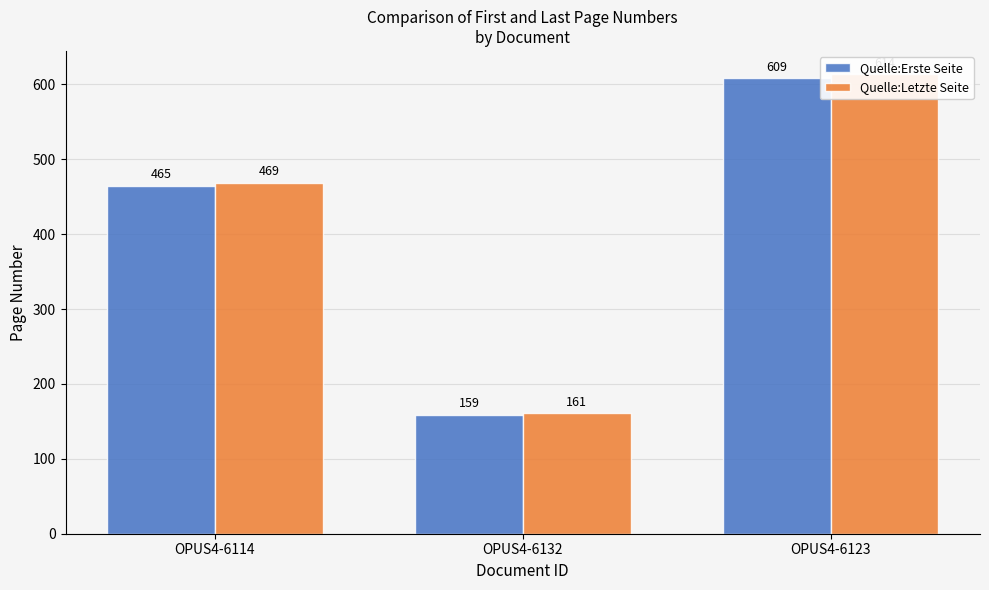

Count the number of categories in the chart.

3